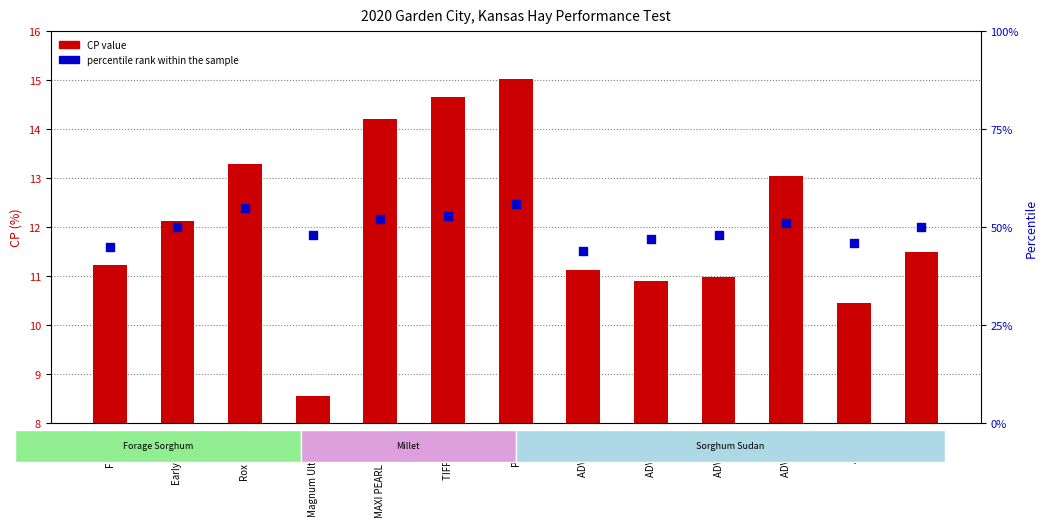

Which series reaches the minimum Y coordinate?

CP value